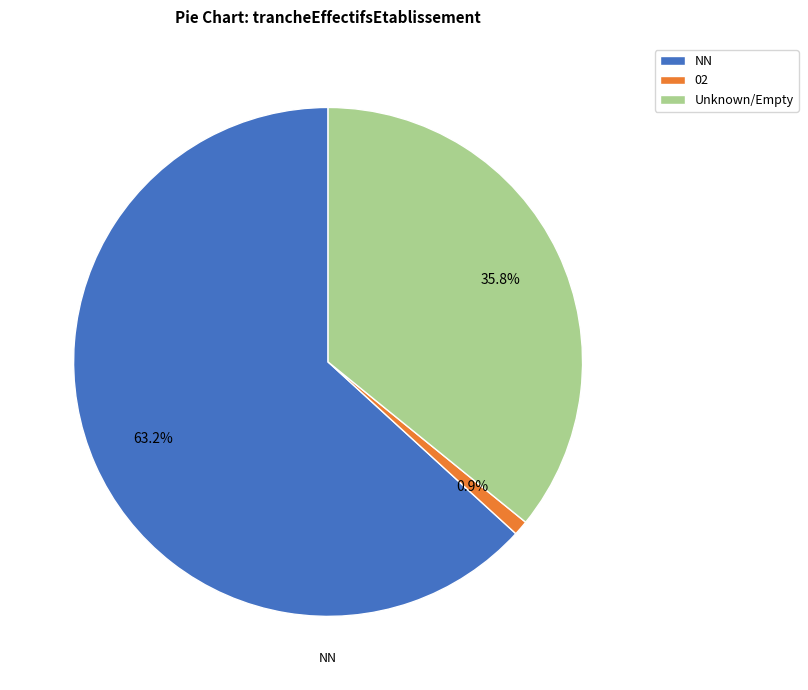

Which category accounts for the majority?

NN